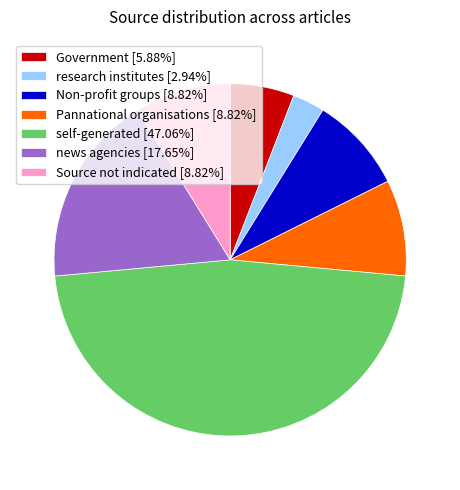

Does Non-profit groups [8.82%] represent more than half of the total?

No